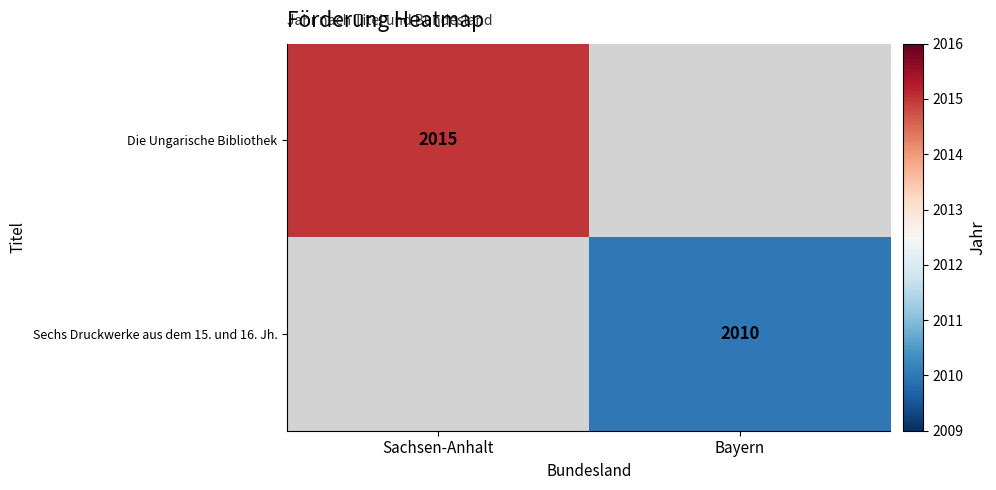

Is the value of Die Ungarische Bibliothek at Sachsen-Anhalt greater than the value of Sechs Druckwerke aus dem 15. und 16. Jh. at Bayern?

Yes